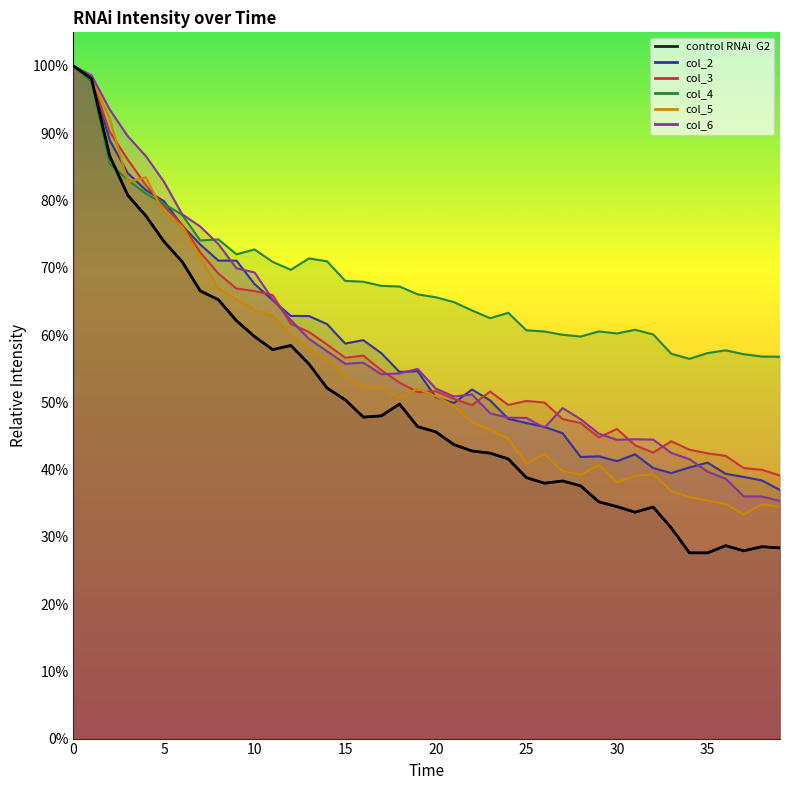

Does the chart display data point markers on the line(s)?

No